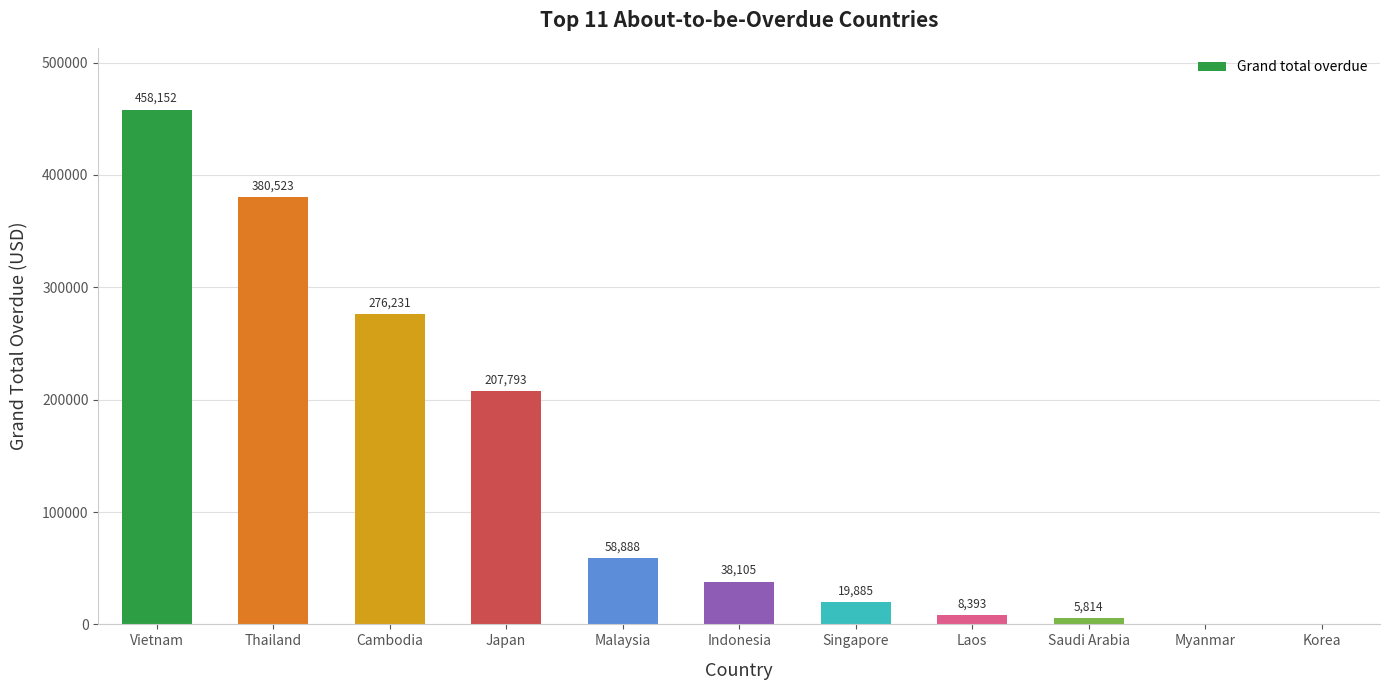

The value at Indonesia is 38104.6. True or false?

True